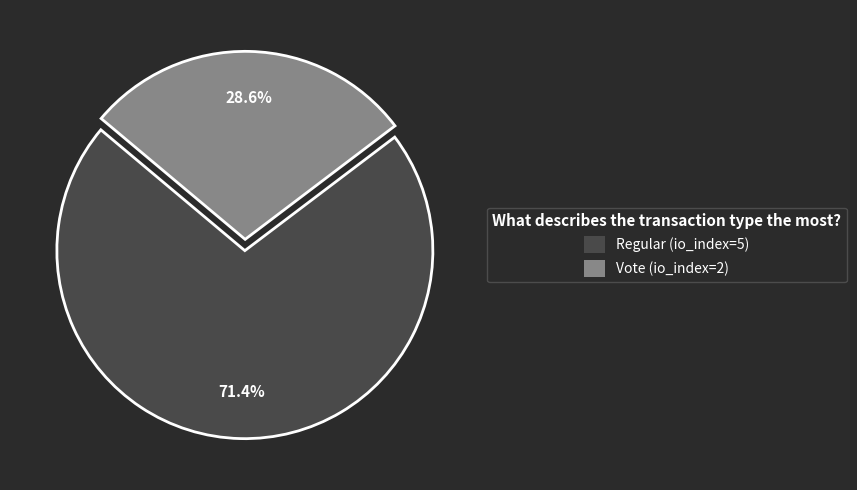

What is the ratio of the value at Regular to the value at Vote?

2.5